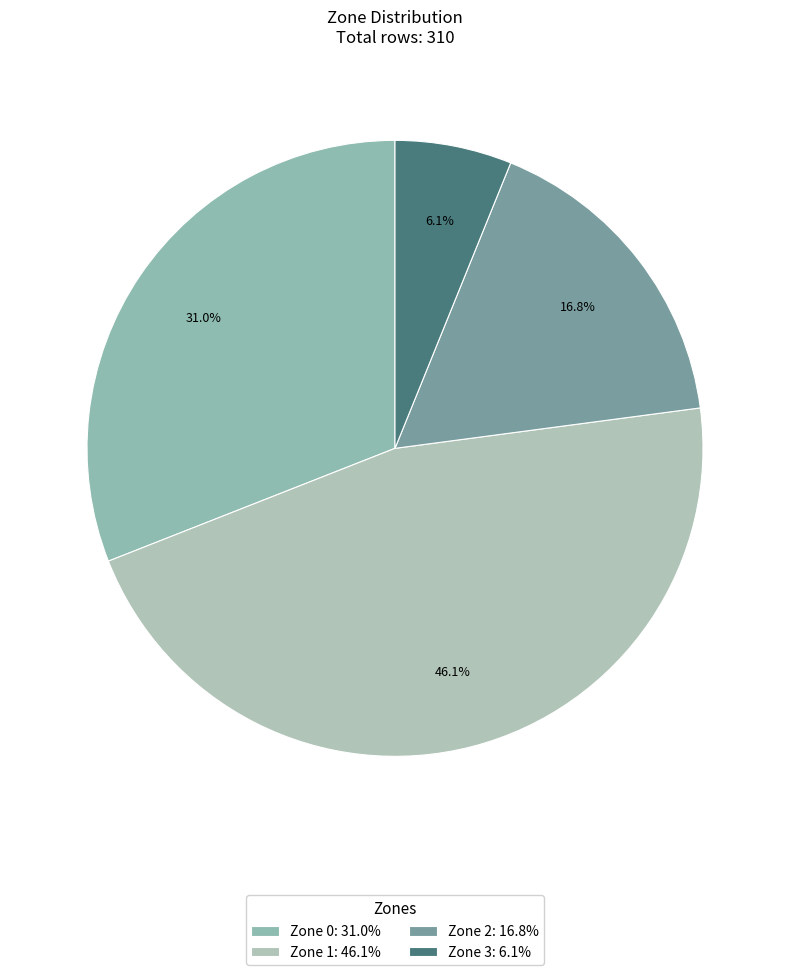

Is there a majority slice in this chart?

No